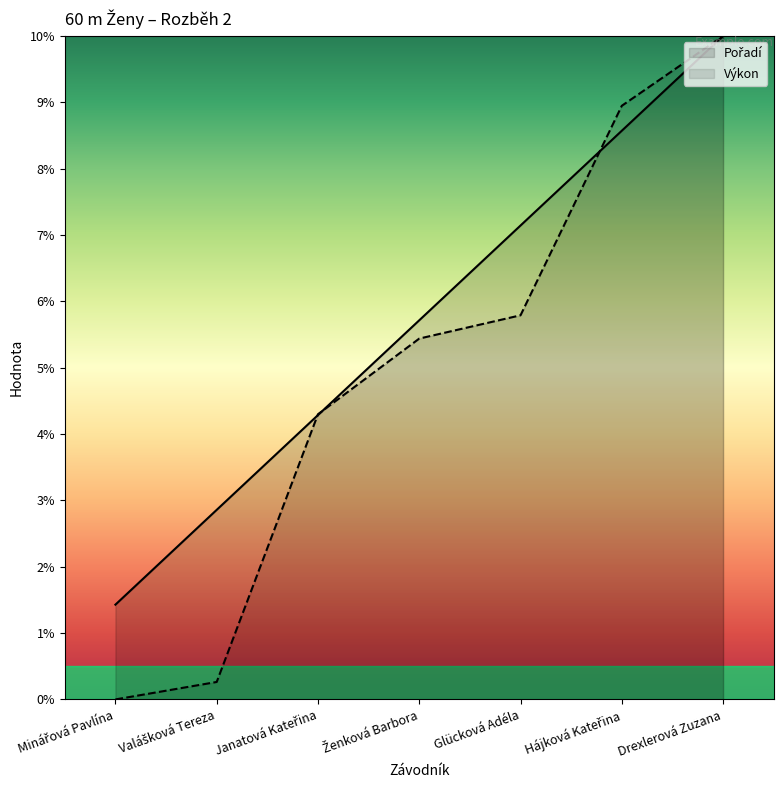

True or false: Výkon has a value of 0.0 at Minářová Pavlína.

True